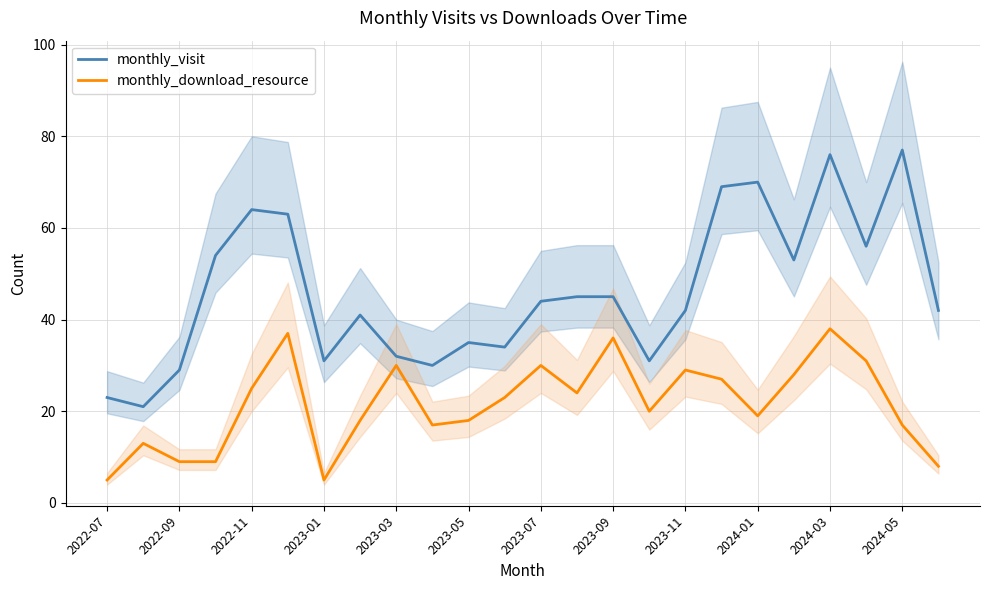

Which series has the largest range (max minus min)?

monthly_visit